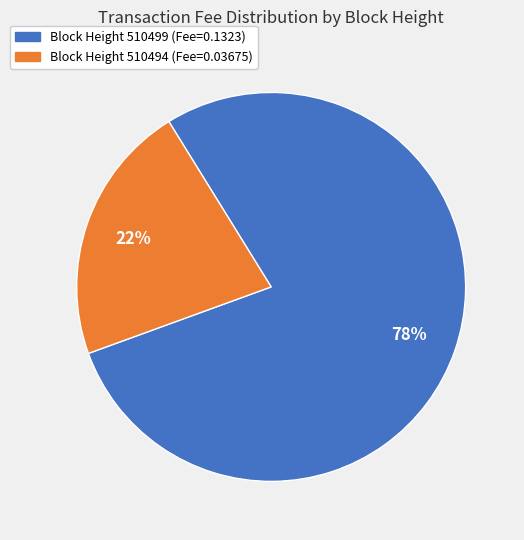

To the nearest percent, what is the average slice percentage?

50%